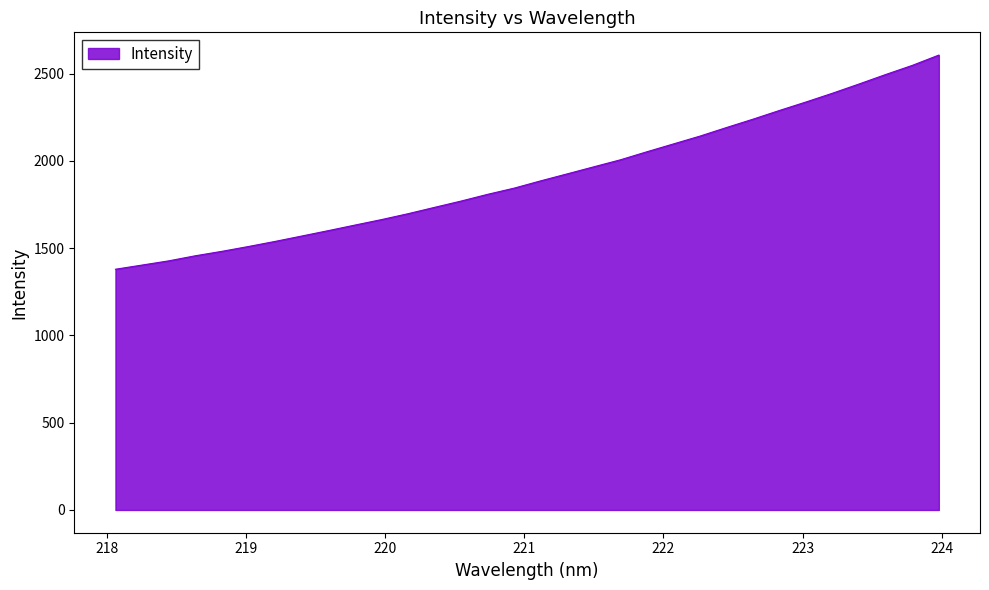

How many values are below 1885?

16